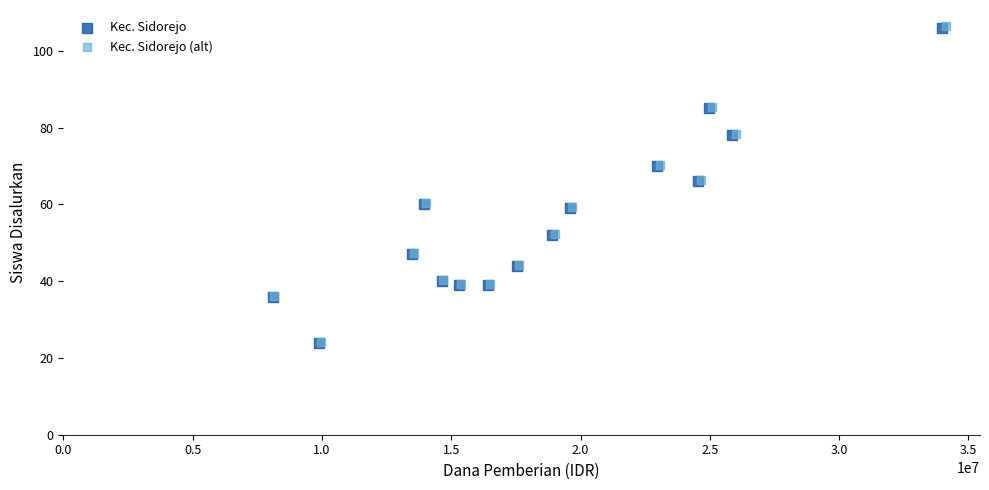

What are all the series names shown in the legend?

Kec. Sidorejo, Kec. Sidorejo (alt)